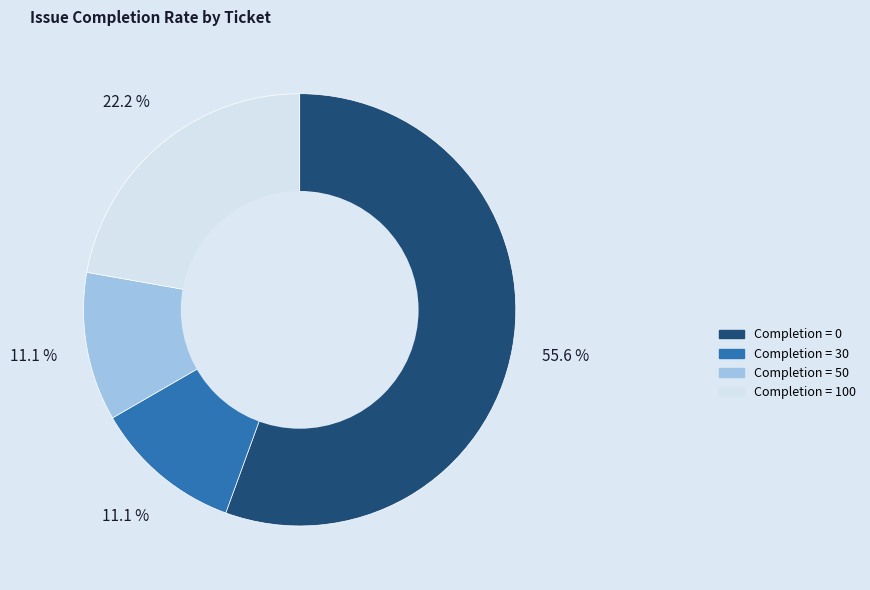

To the nearest percent, what is the difference between the largest and smallest slice percentages?

44%